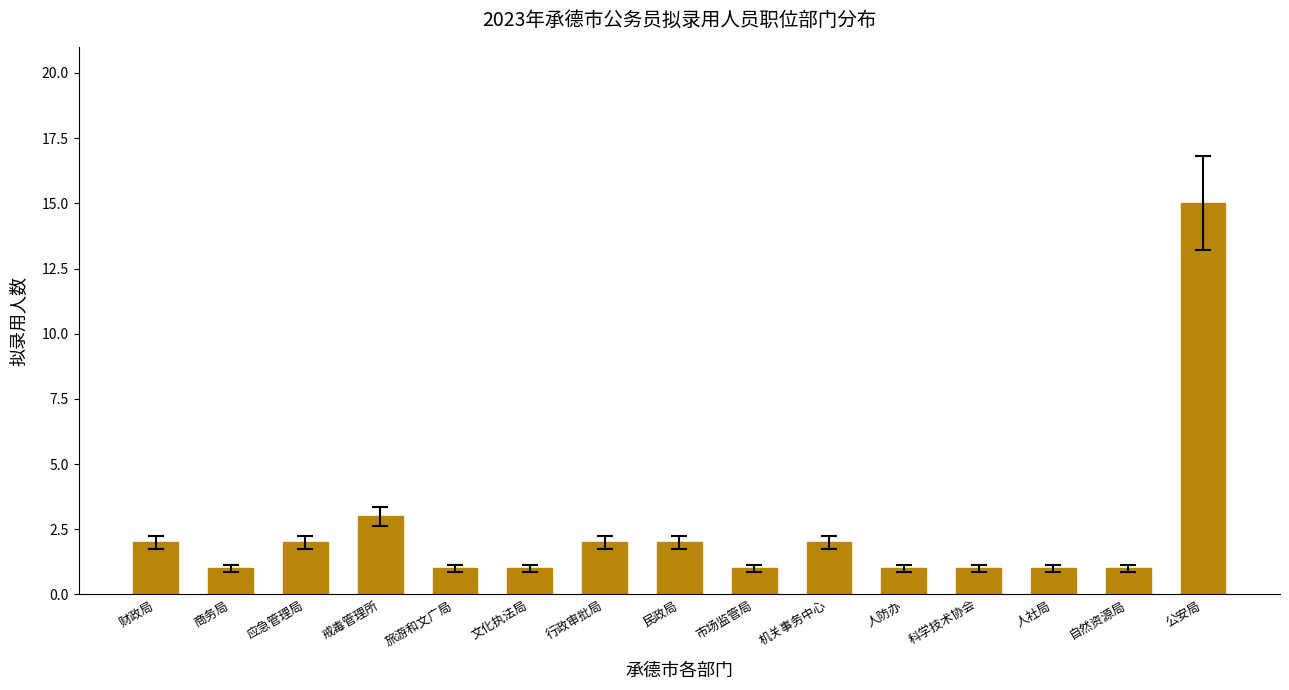

Does the chart contain stacked bars?

No